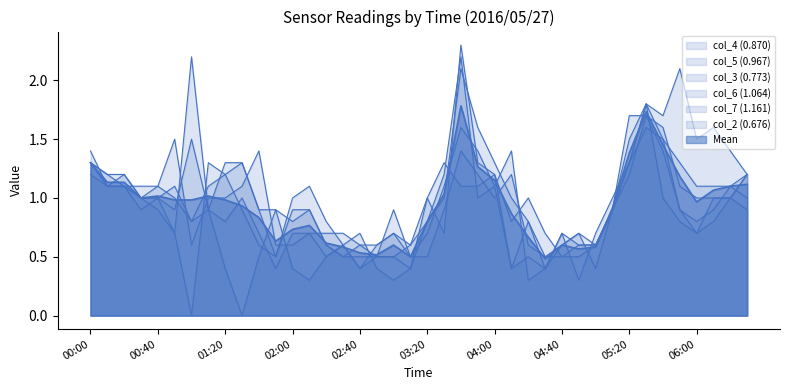

Is it true that col_5 (0.967) equals 1.3 at 00:00?

True